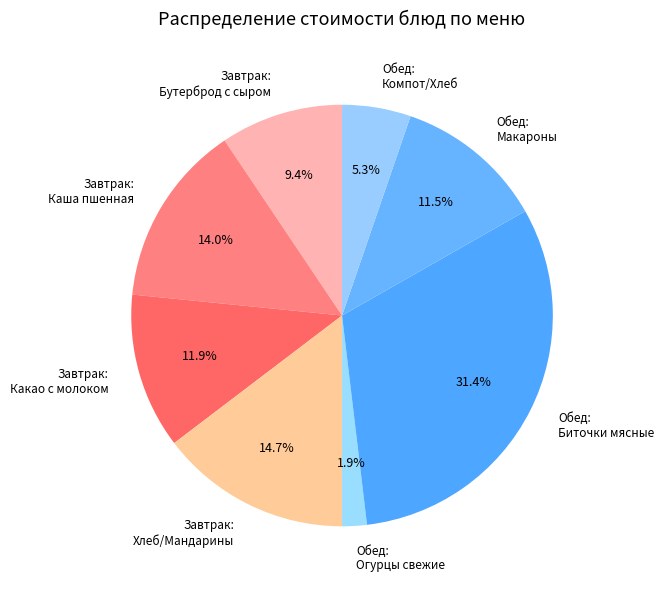

Is Завтрак: Каша пшенная the majority of the pie?

No